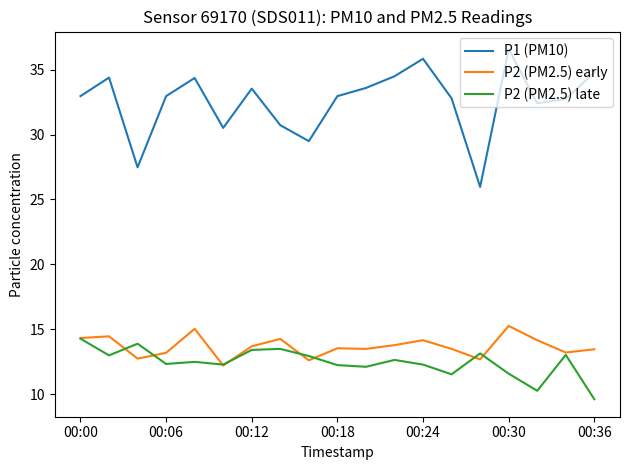

What is the greatest value displayed?

36.6